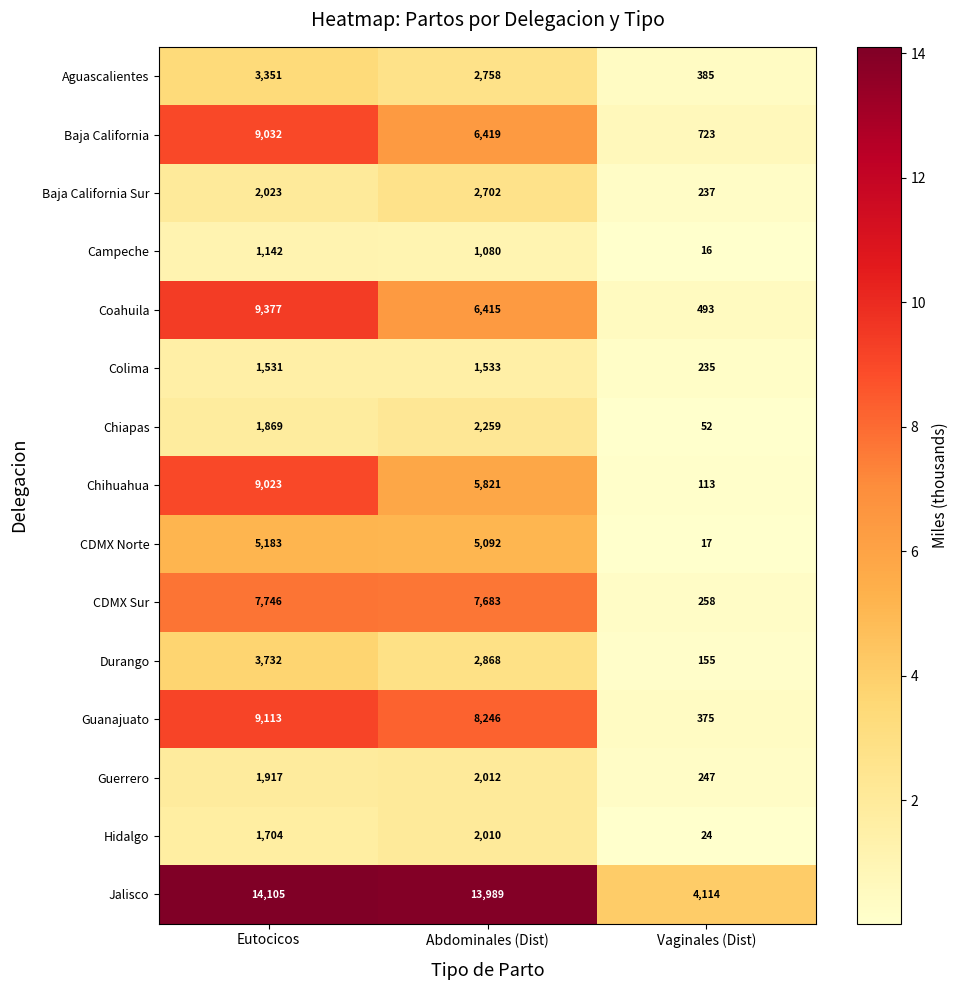

The value of Chiapas at Vaginales (Dist) is 52. True or false?

True